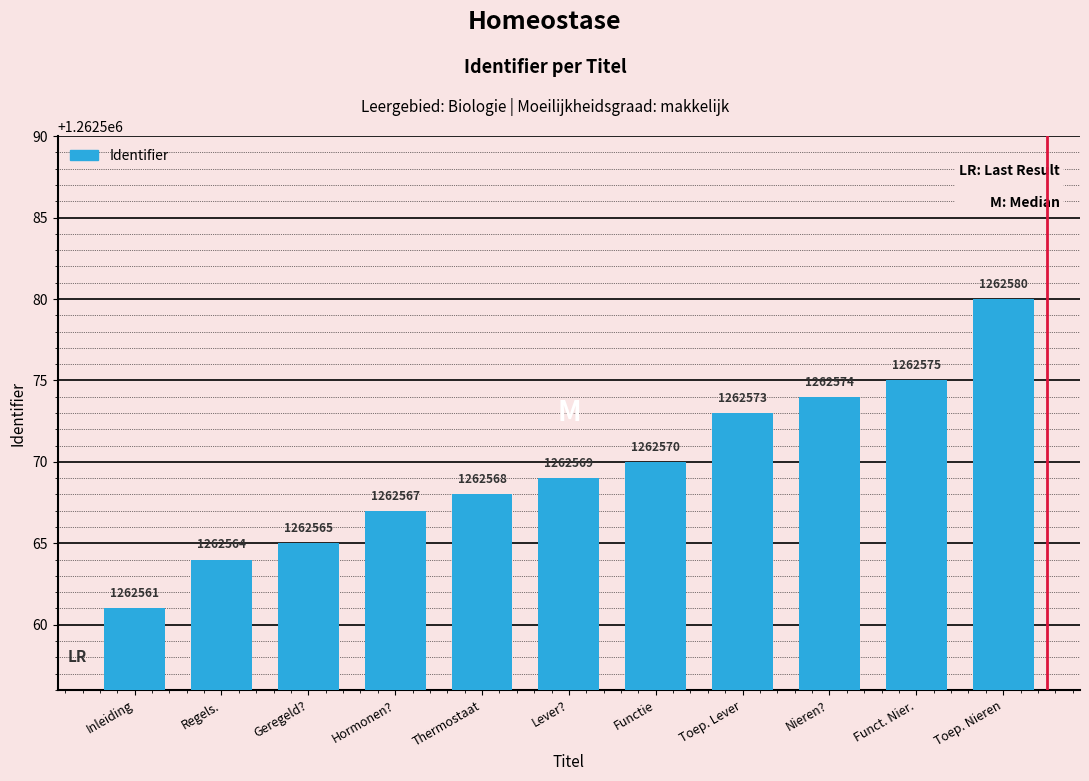

What is the change in value from Lever? to Funct. Nier.?

+6